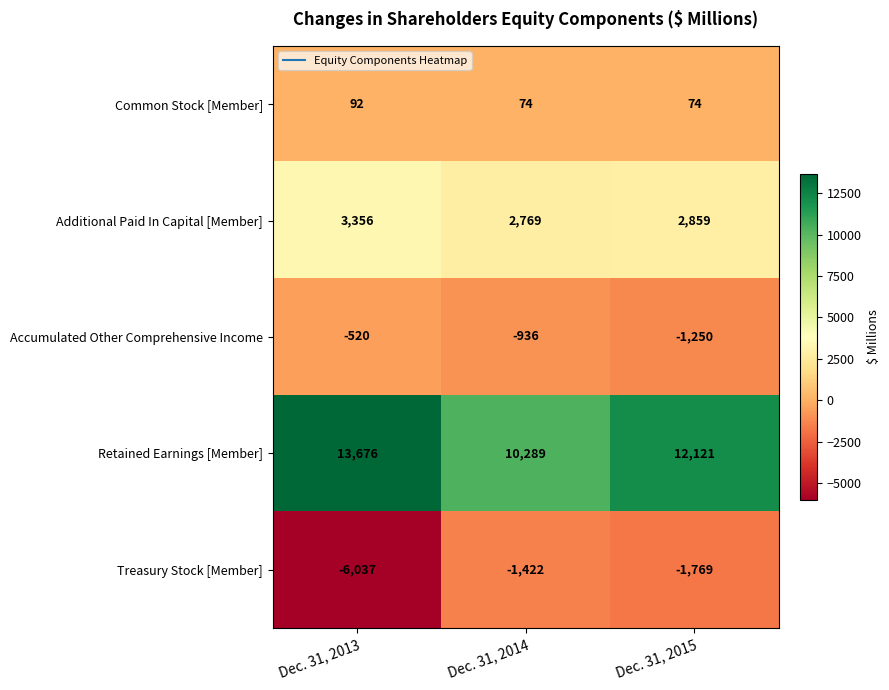

At which category does the chart reach its peak across all series?

Dec. 31, 2013